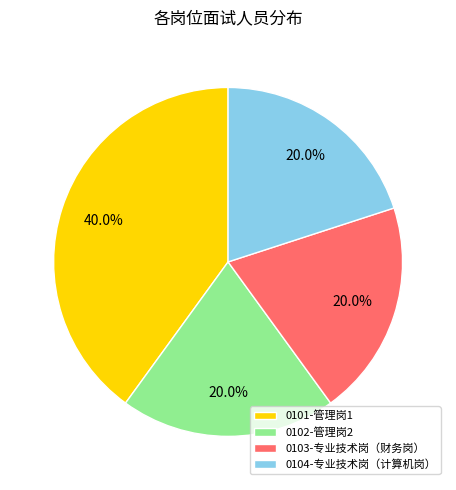

How many slices are in this pie chart?

4